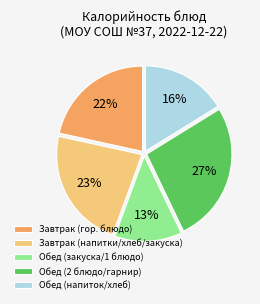

Does any single category account for the majority?

No